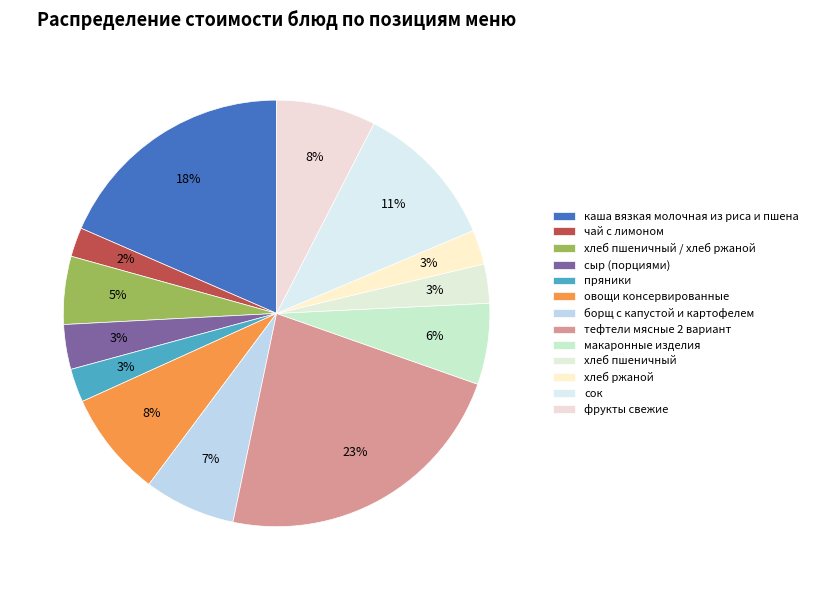

Which category has the smallest portion of the pie?

чай с лимоном